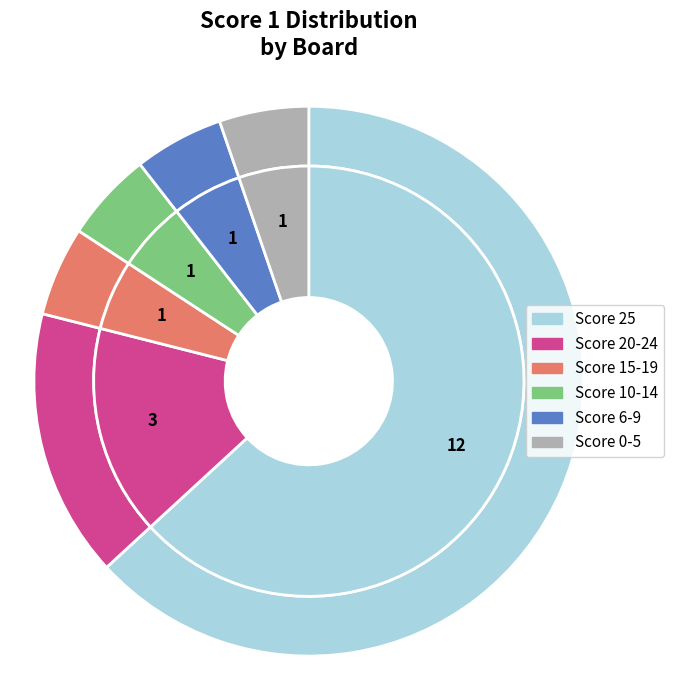

Combined, what portion of the pie is Board 18 and Board 14?

11.9%